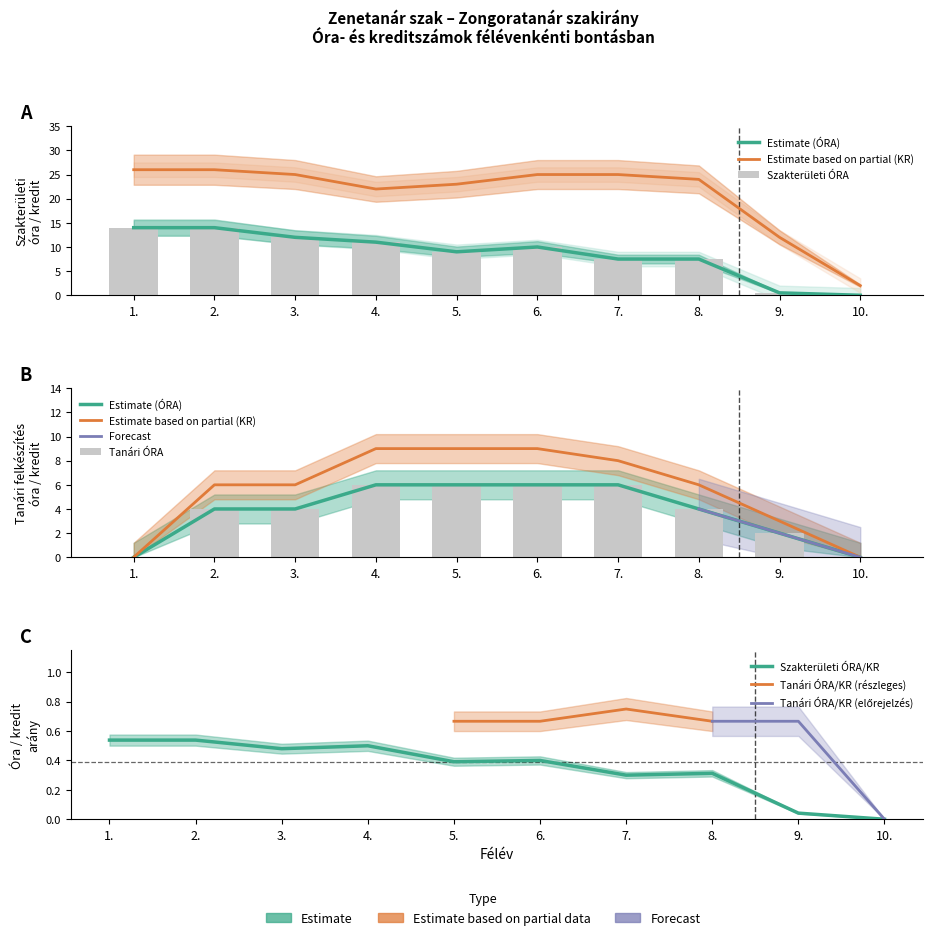

What is the label of the 4th bar from the left?

4.